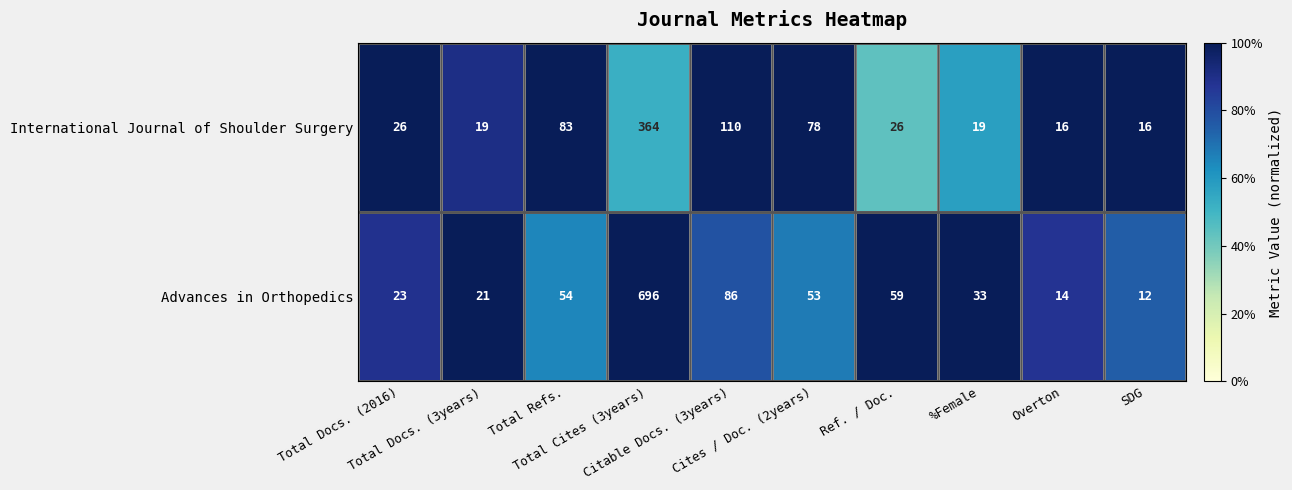

What is the sum of all Advances in Orthopedics values?

1051